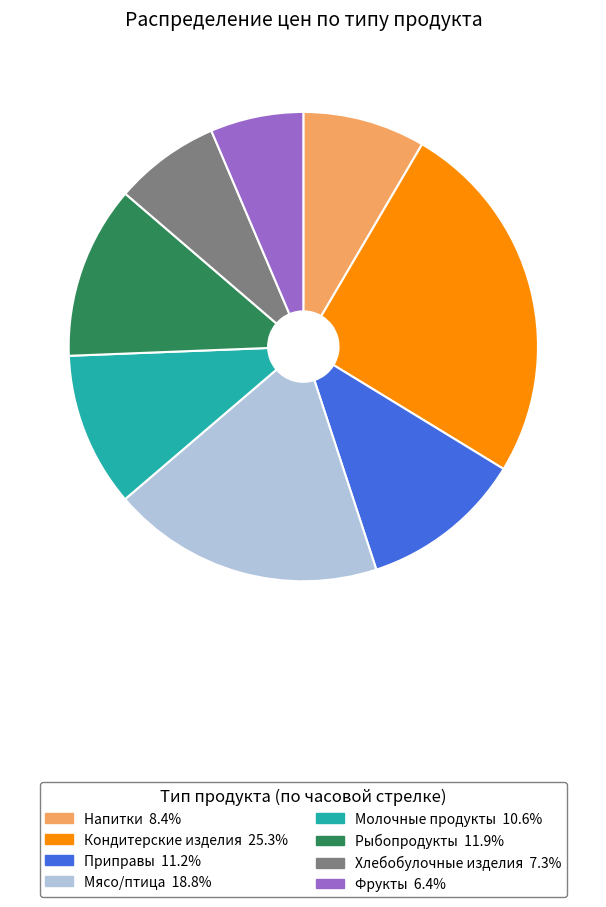

Is there any slice that represents more than half of the pie?

No